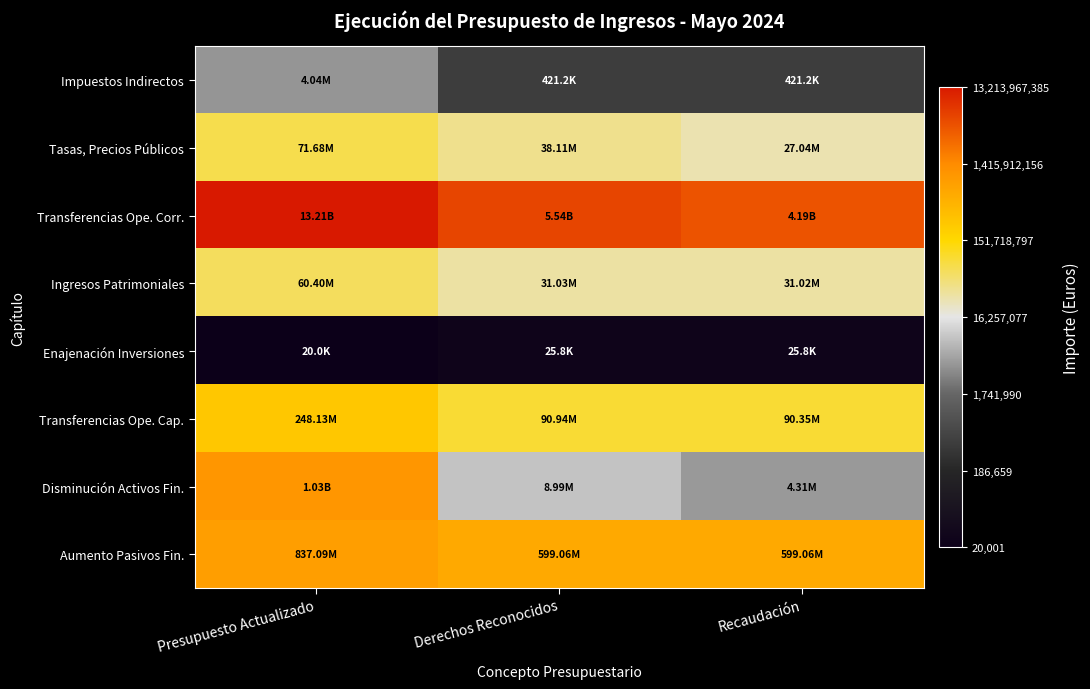

Which has a higher value, Recaudación or Derechos Reconocidos?

Recaudación